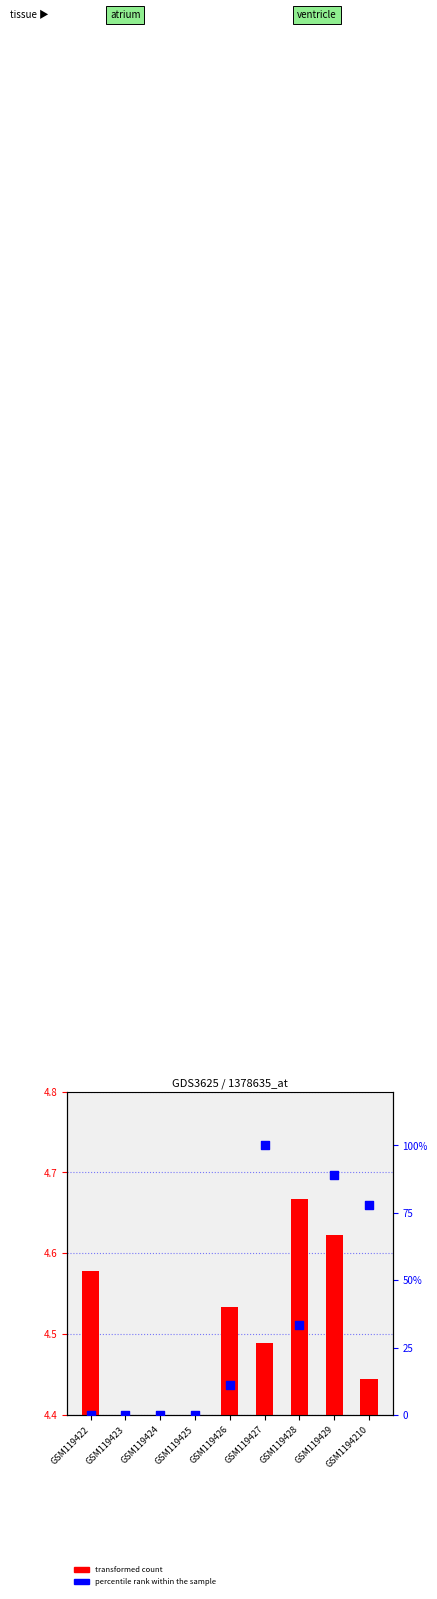

What are all the series names shown in the legend?

transformed count, percentile rank within the sample